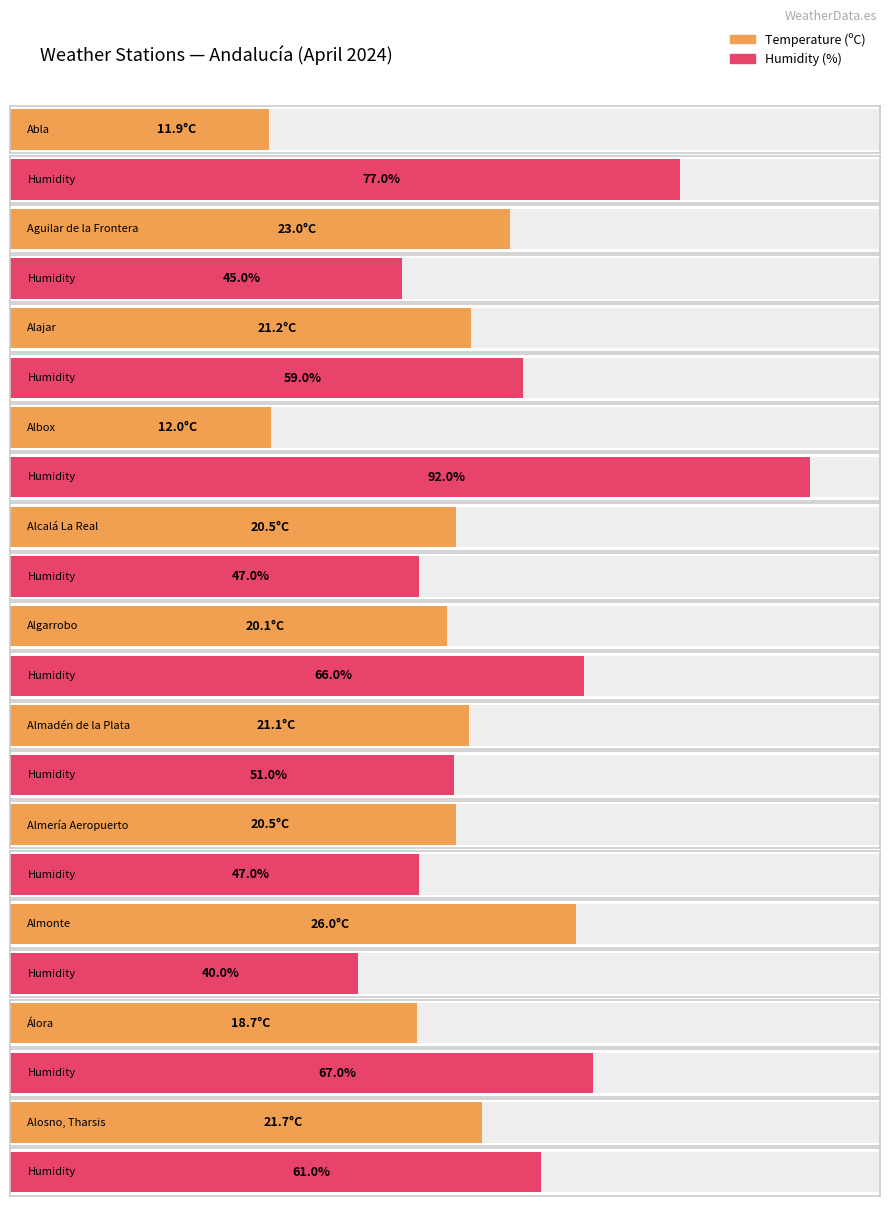

Read the Temperature (ºC) value at Alajar.

21.2